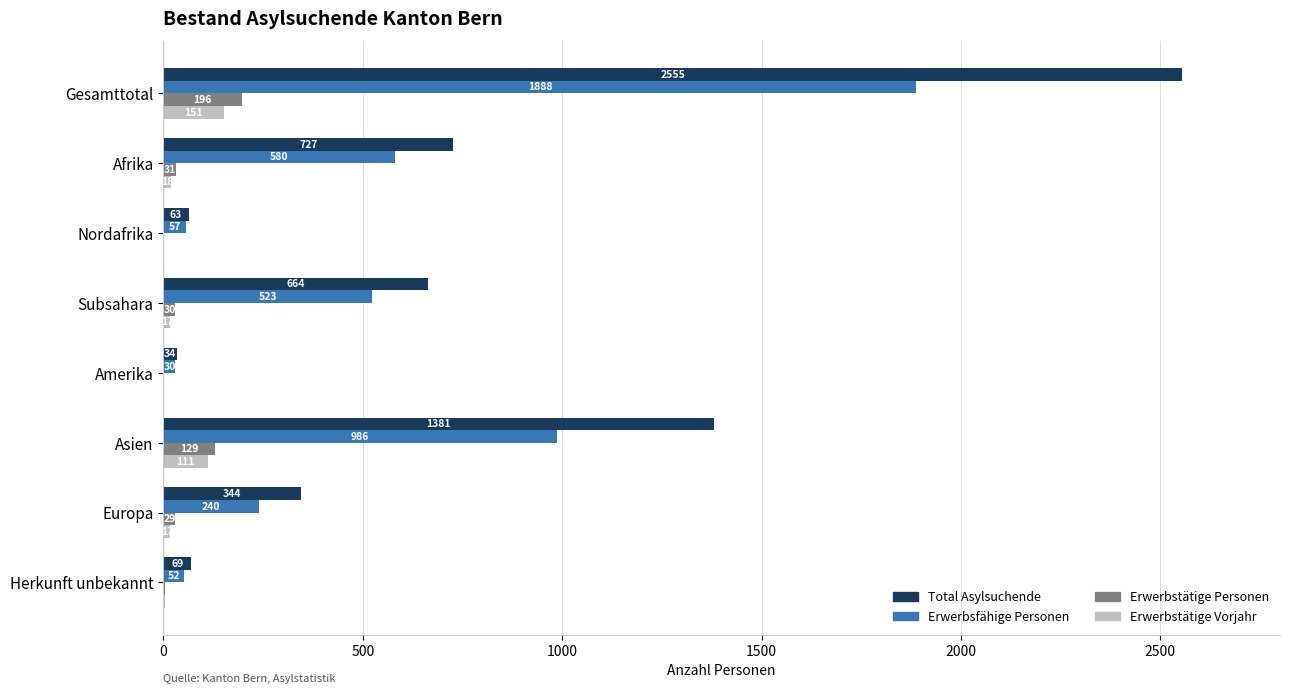

At which label is Erwerbsfähige Personen closest to 959?

Asien